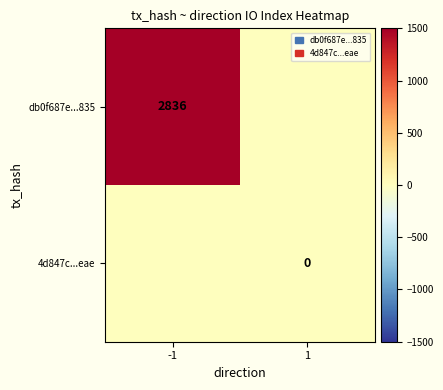

The value of db0f687e...835 at -1 is 2836. True or false?

True